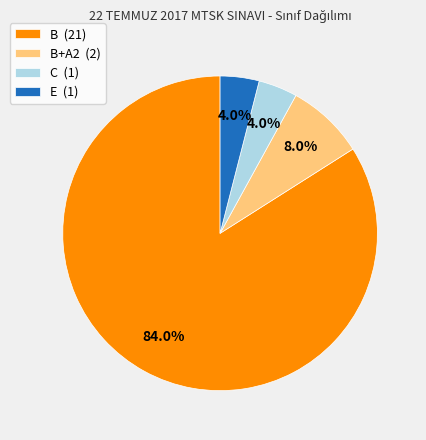

Is B (21) the majority of the pie?

Yes